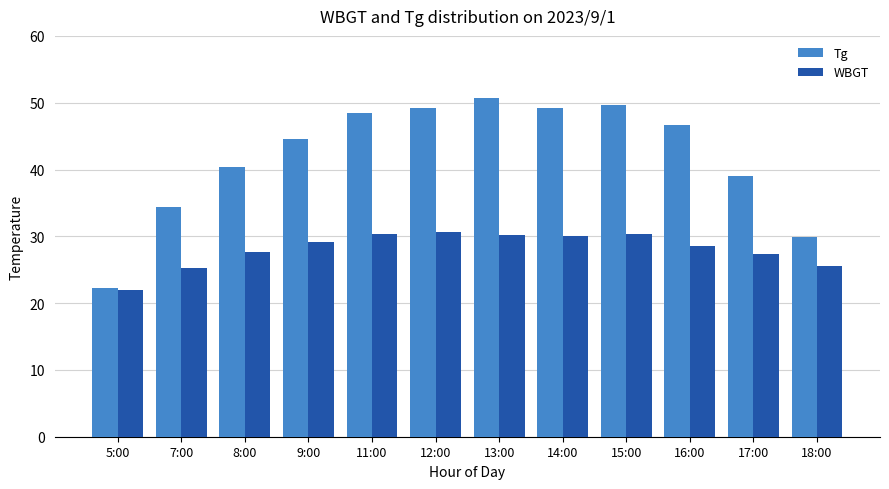

What is the average value of the WBGT series?

28.1